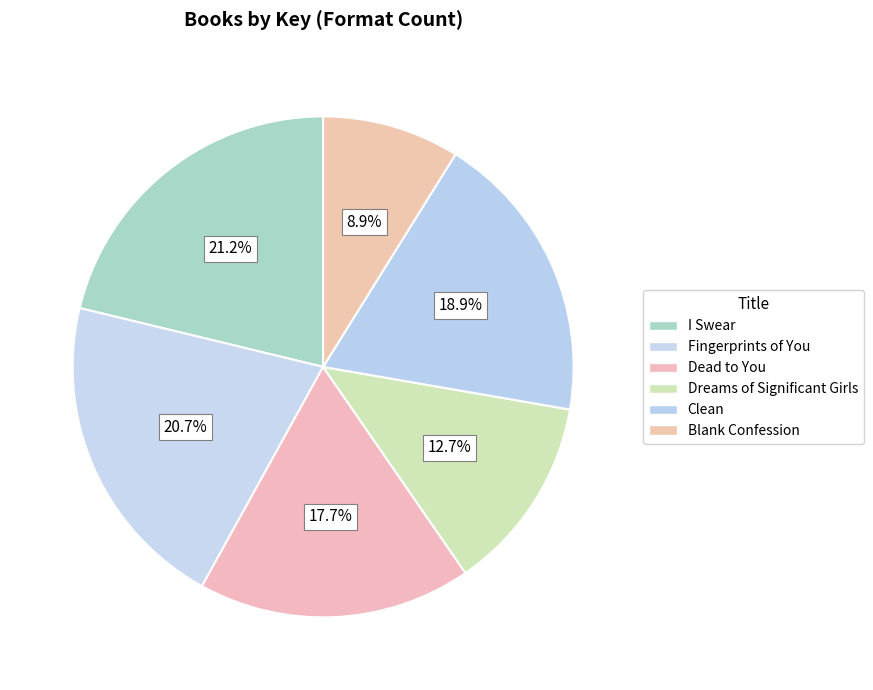

Between Blank Confession and I Swear, which is larger?

I Swear